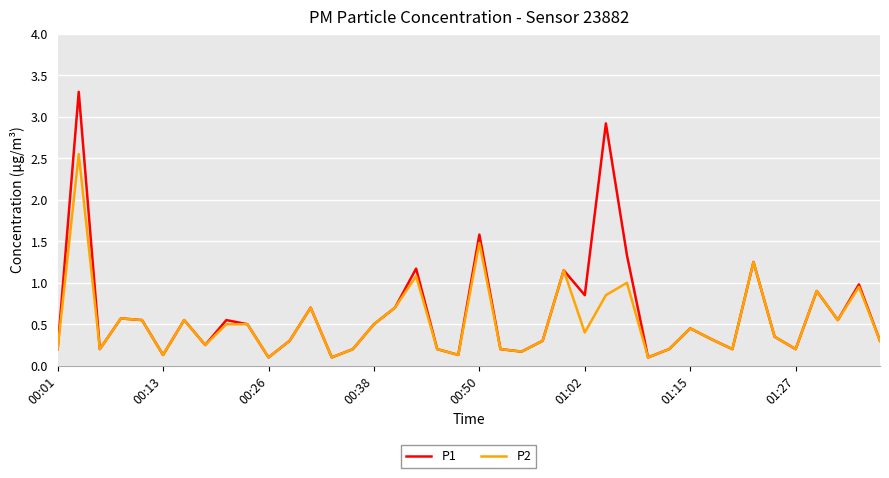

Which series has the largest range (max minus min)?

P1